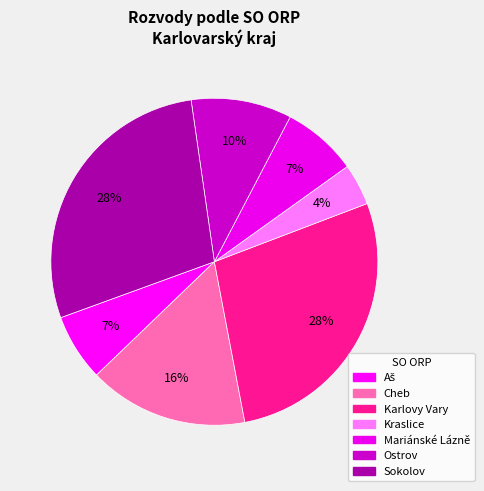

To the nearest percent, what percentage of the pie is Karlovy Vary?

28%